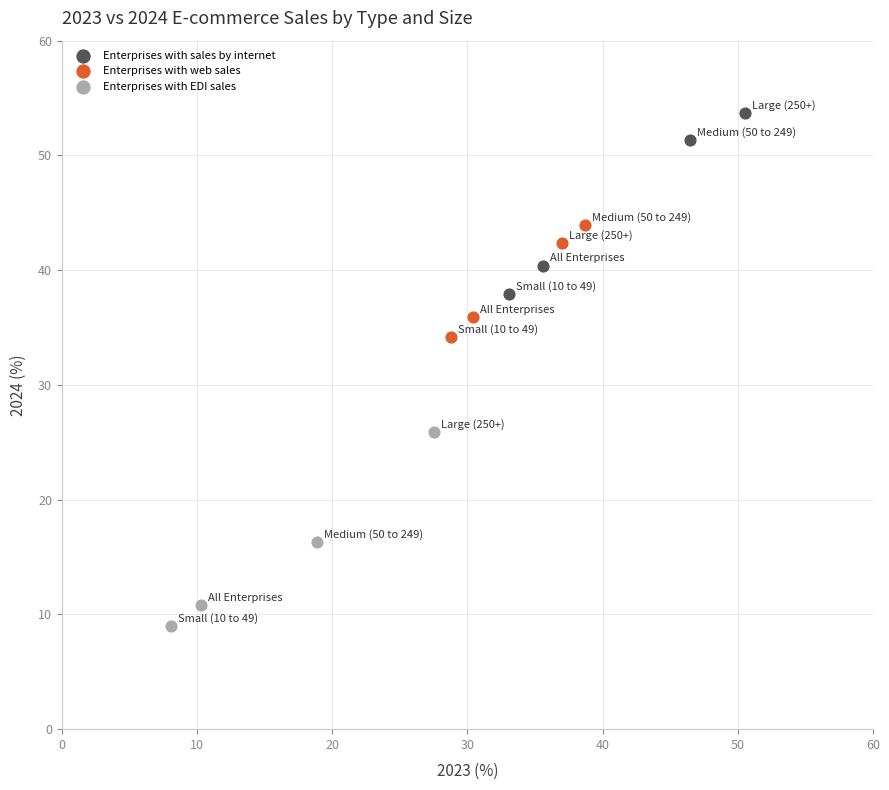

Which series has the largest Y range (max minus min)?

Enterprises with EDI sales